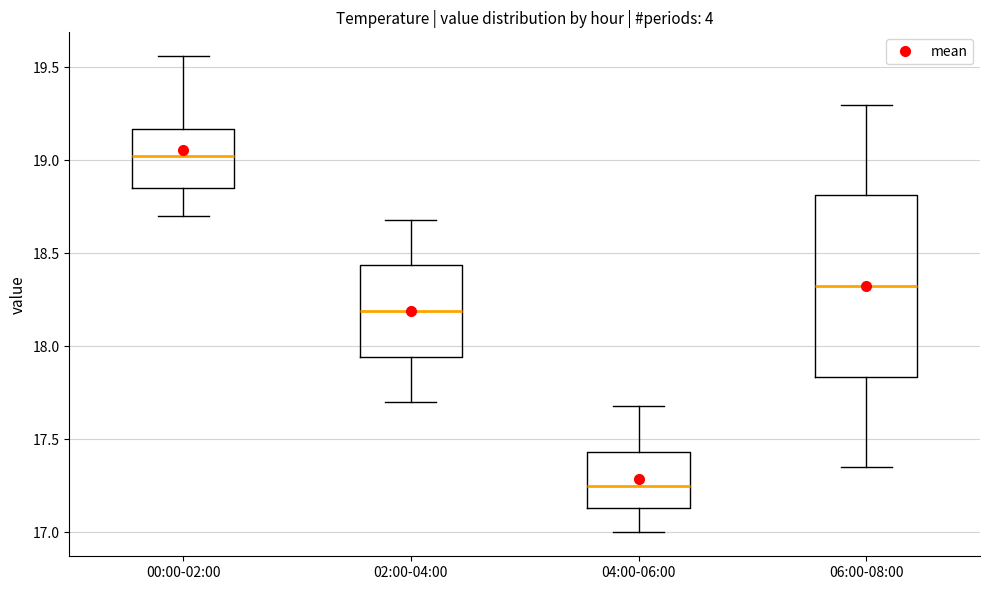

Which box has the lowest median line?

04:00-06:00